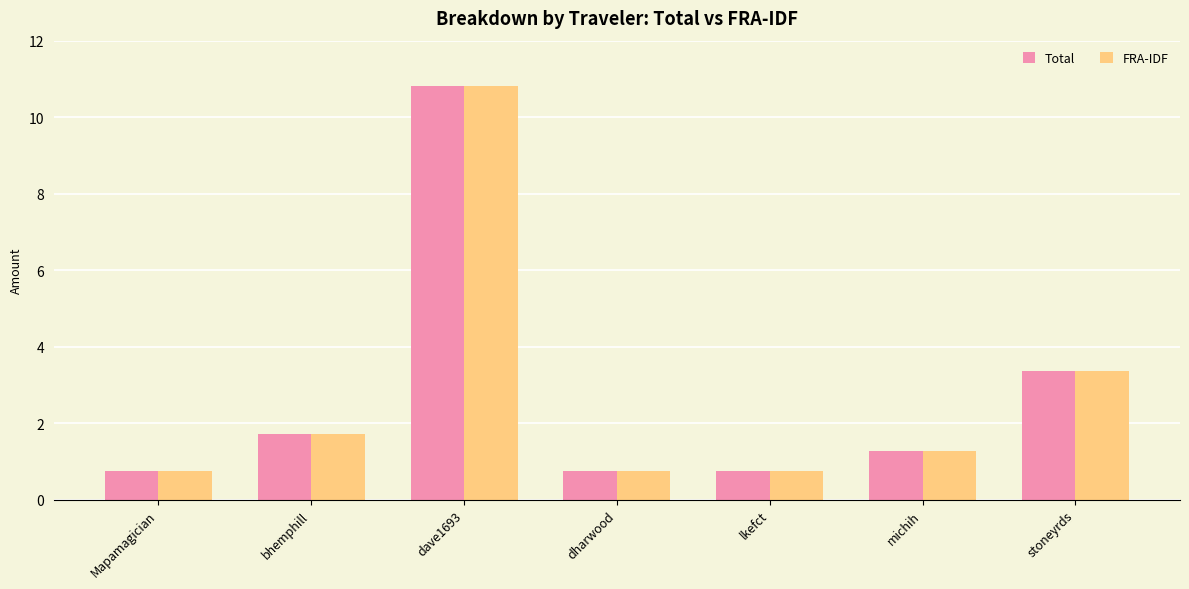

At how many categories does at least one series exceed 6?

1